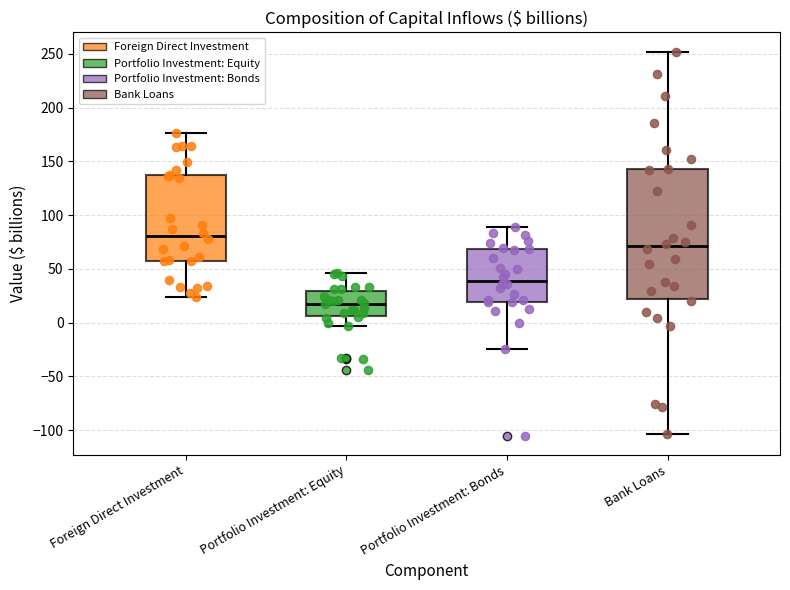

Which box's median line is the highest?

Foreign Direct Investment